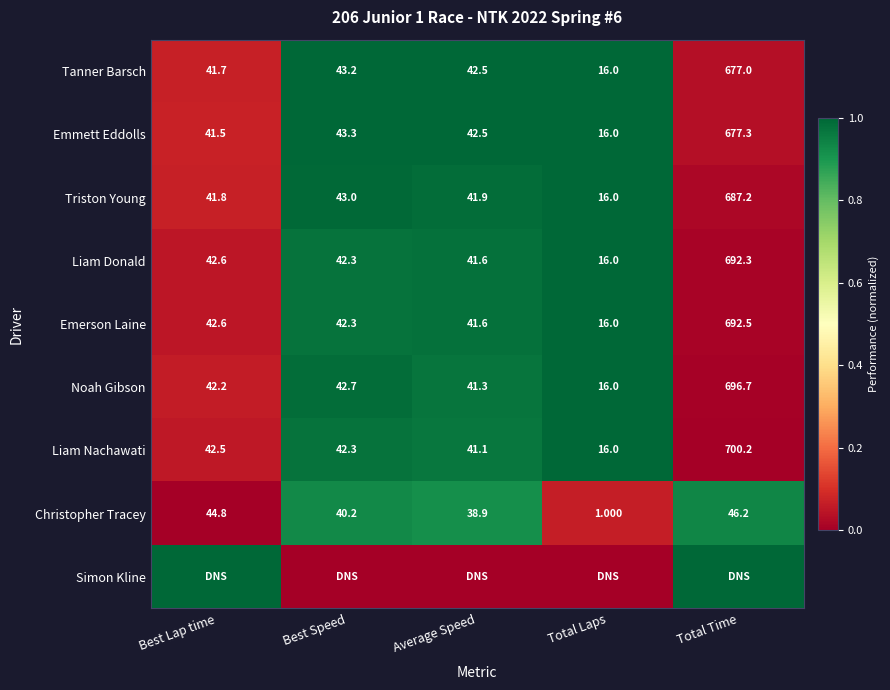

Where does the Liam Donald series first go above 42?

Best Lap time